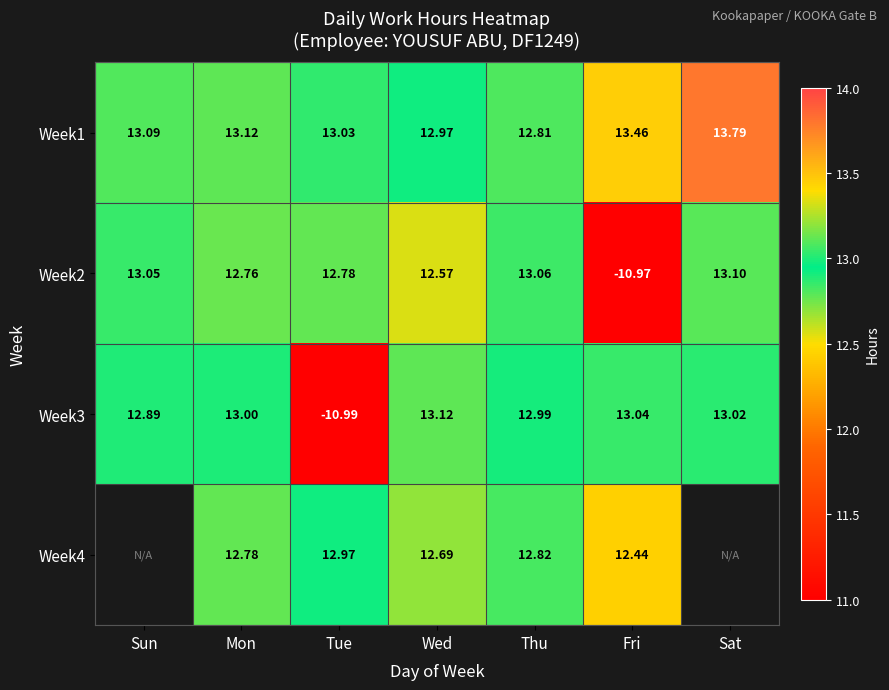

At Thu, list the series in order from largest to smallest.

Week2, Week3, Week4, Week1